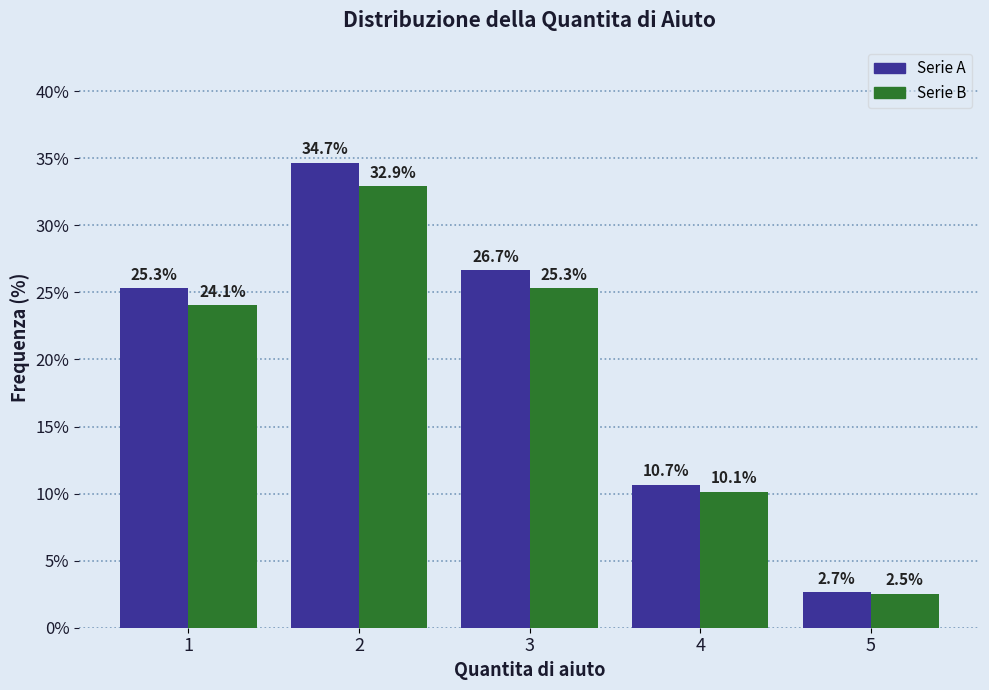

What is the total value across all series at 1?

49.4